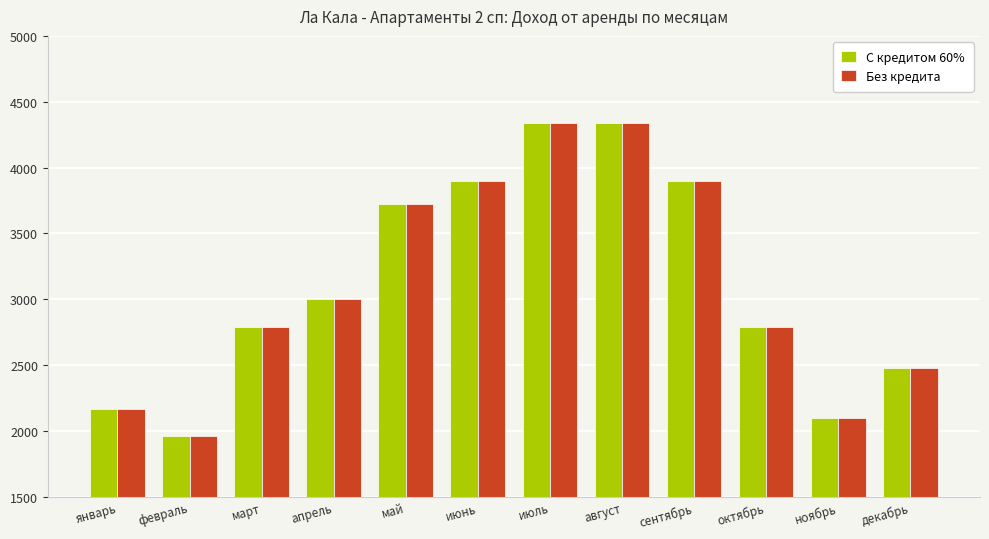

How many groups of bars are there?

12